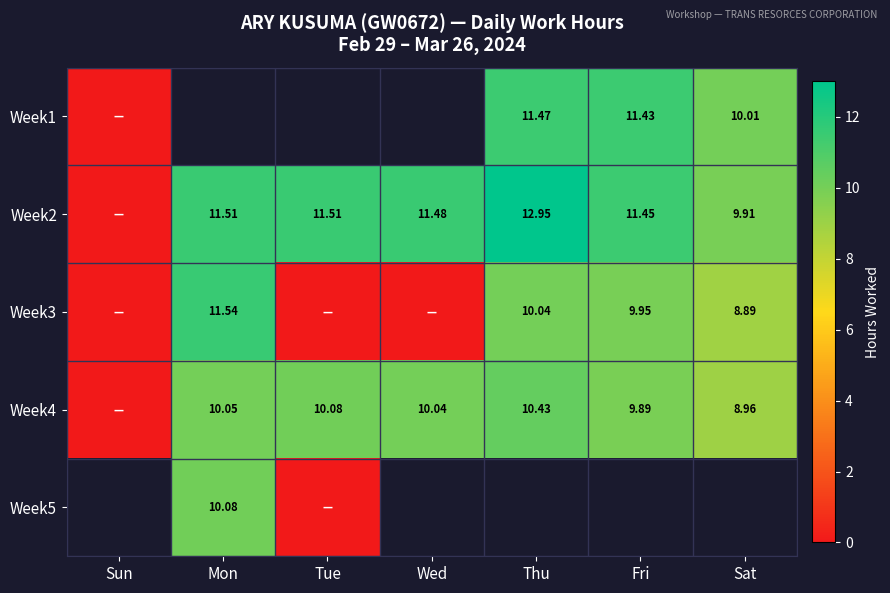

Count the number of categories in the chart.

7